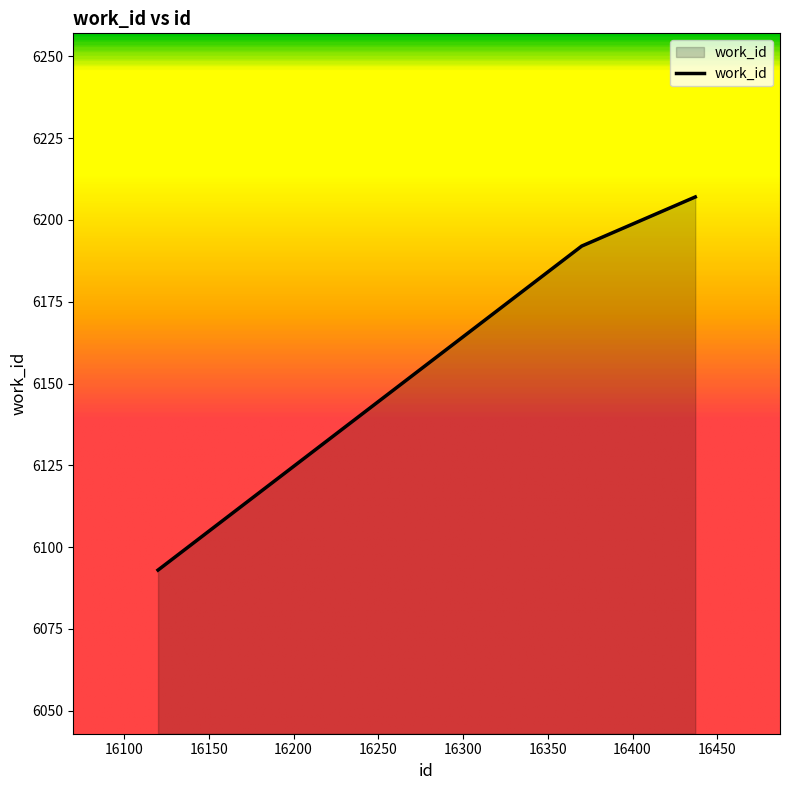

What is the average value?

6164